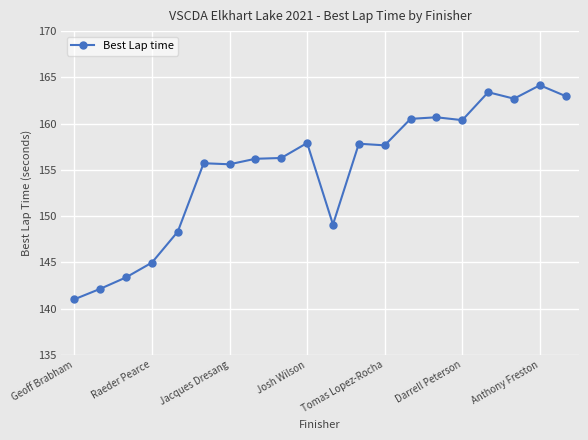

What is the maximum value shown in the chart?

164.2